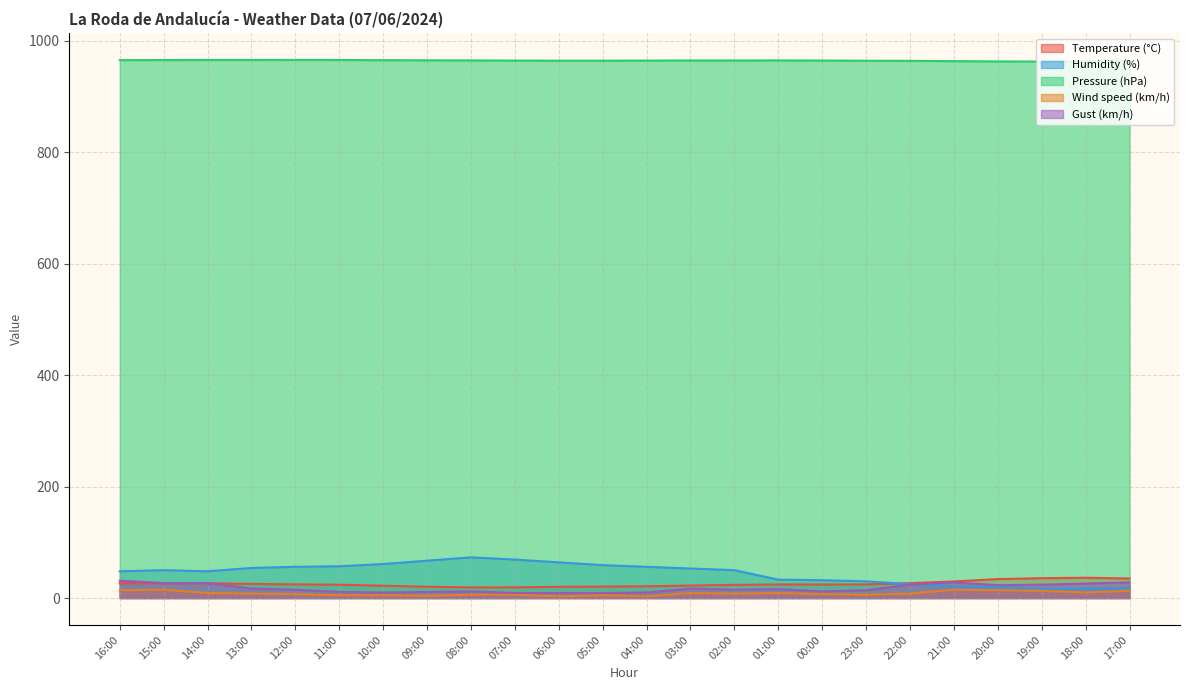

Reading left to right, transcribe all the data shown in this chart.

Temperature (°C): 16:00=26.6	15:00=26.2	14:00=26.4	13:00=25.3	12:00=24.5	11:00=23.9	10:00=22.1	09:00=20.3	08:00=19.0	07:00=19.2	06:00=20.1	05:00=20.6	04:00=21.0	03:00=22.4	02:00=23.6	01:00=24.4	00:00=24.3	23:00=24.4	22:00=26.7	21:00=29.7	20:00=34.0	19:00=35.6	18:00=36.4	17:00=35.0
Humidity (%): 16:00=48.0	15:00=50.0	14:00=48.0	13:00=54.0	12:00=56.0	11:00=57.0	10:00=61.0	09:00=67.0	08:00=73.0	07:00=69.0	06:00=64.0	05:00=59.0	04:00=56.0	03:00=53.0	02:00=50.0	01:00=33.0	00:00=32.0	23:00=30.0	22:00=25.0	21:00=21.0	20:00=19.0	19:00=17.0	18:00=17.0	17:00=18.0
Pressure (hPa): 16:00=965.0	15:00=965.1	14:00=965.2	13:00=965.2	12:00=965.3	11:00=965.2	10:00=964.9	09:00=964.7	08:00=964.5	07:00=964.2	06:00=964.0	05:00=964.0	04:00=964.2	03:00=964.4	02:00=964.4	01:00=964.5	00:00=964.3	23:00=963.9	22:00=963.7	21:00=963.2	20:00=962.7	19:00=962.5	18:00=963.0	17:00=963.7
Wind speed (km/h): 16:00=14.0	15:00=15.0	14:00=9.0	13:00=8.0	12:00=7.0	11:00=5.0	10:00=5.0	09:00=4.0	08:00=6.0	07:00=6.0	06:00=3.0	05:00=5.0	04:00=3.0	03:00=9.0	02:00=8.0	01:00=9.0	00:00=7.0	23:00=6.0	22:00=8.0	21:00=15.0	20:00=14.0	19:00=13.0	18:00=10.0	17:00=13.0
Gust (km/h): 16:00=31.0	15:00=27.0	14:00=27.0	13:00=17.0	12:00=15.0	11:00=11.0	10:00=10.0	09:00=11.0	08:00=12.0	07:00=9.0	06:00=9.0	05:00=9.0	04:00=10.0	03:00=17.0	02:00=15.0	01:00=16.0	00:00=12.0	23:00=14.0	22:00=24.0	21:00=28.0	20:00=23.0	19:00=24.0	18:00=26.0	17:00=28.0